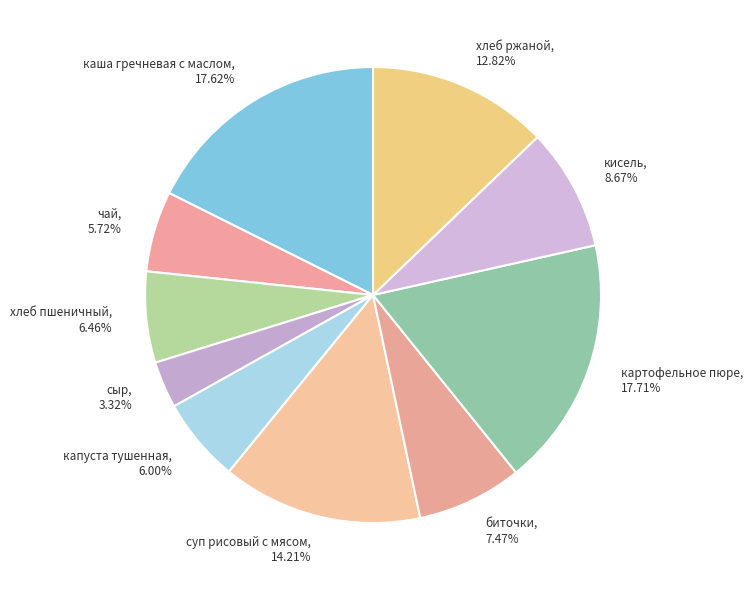

Combined, do чай, 5.72% and каша гречневая с маслом, 17.62% account for over 50%?

No